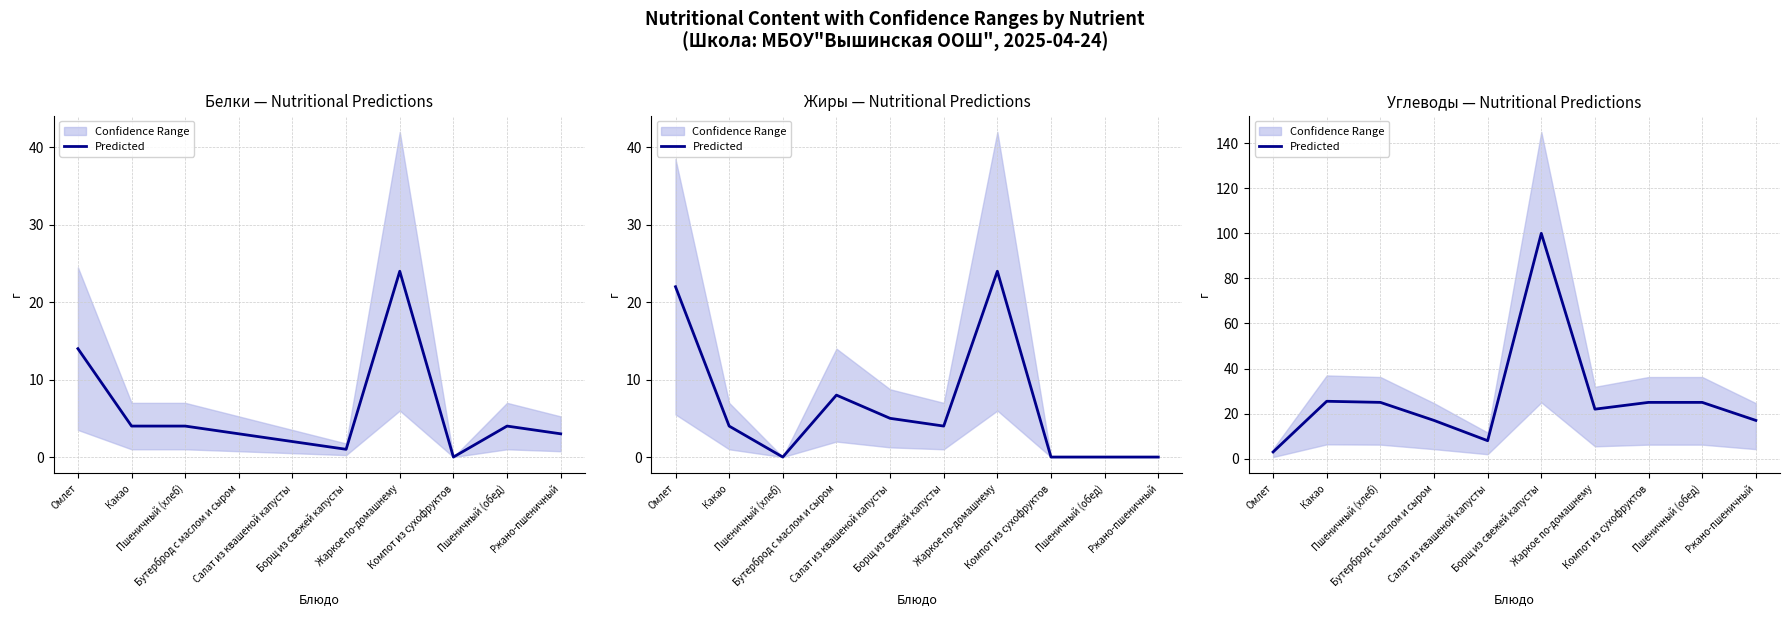

What is the difference between the second highest and minimum values?

22.5